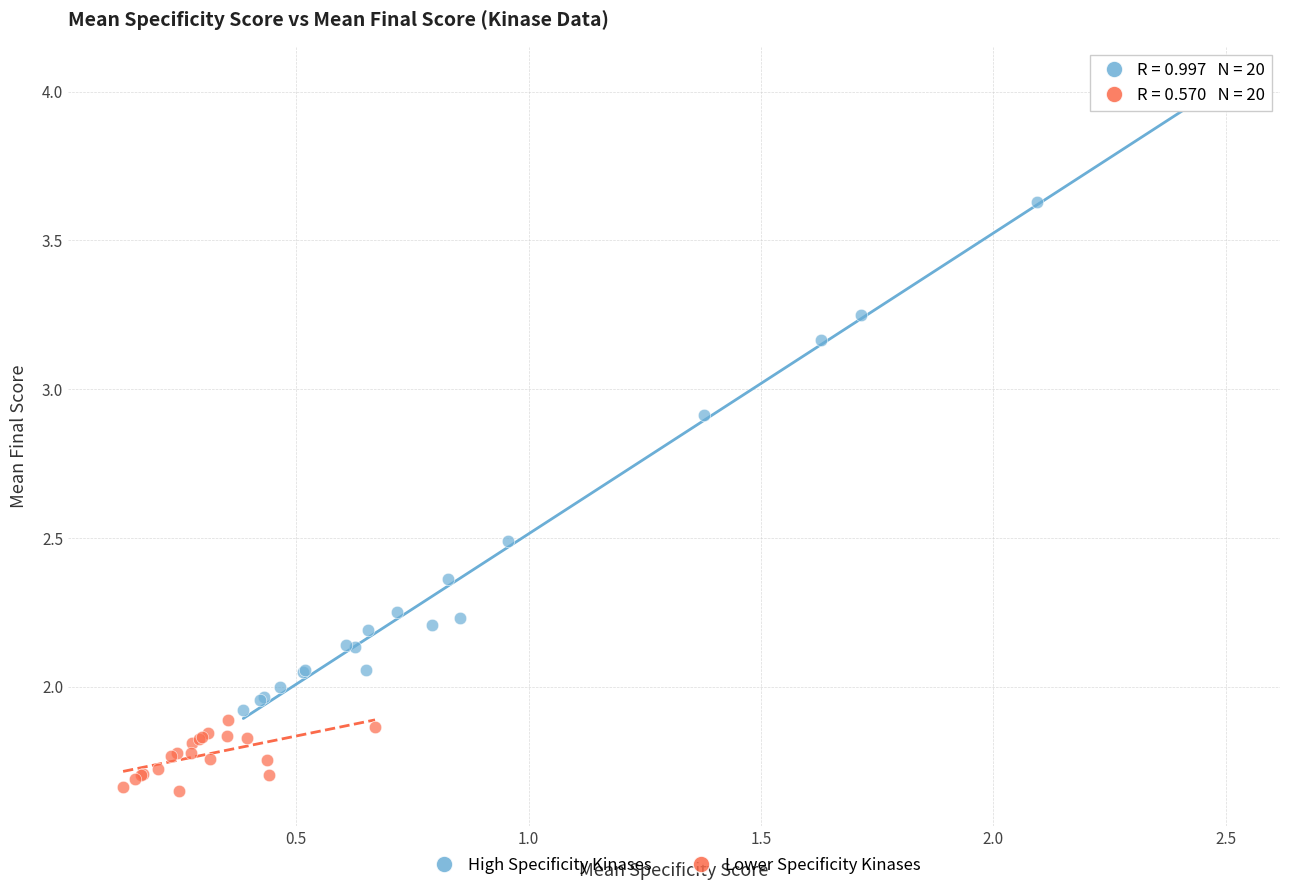

What are all the series names shown in the legend?

High Specificity Kinases, Lower Specificity Kinases